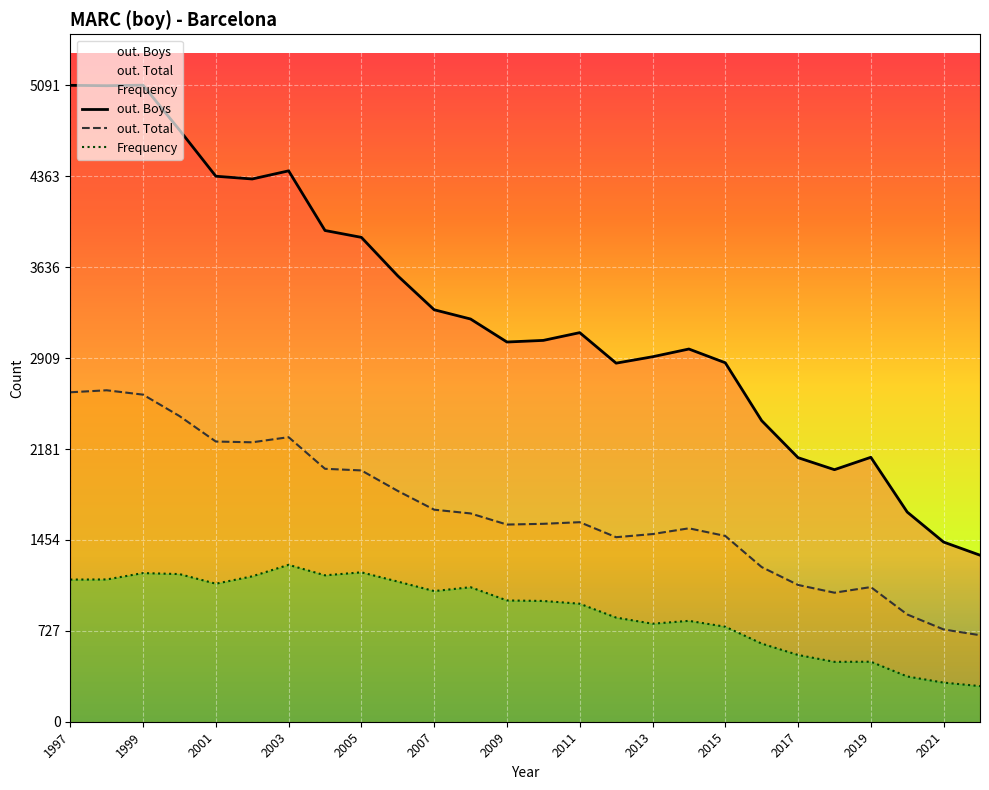

True or false: out. Total and Frequency cross at least once.

False